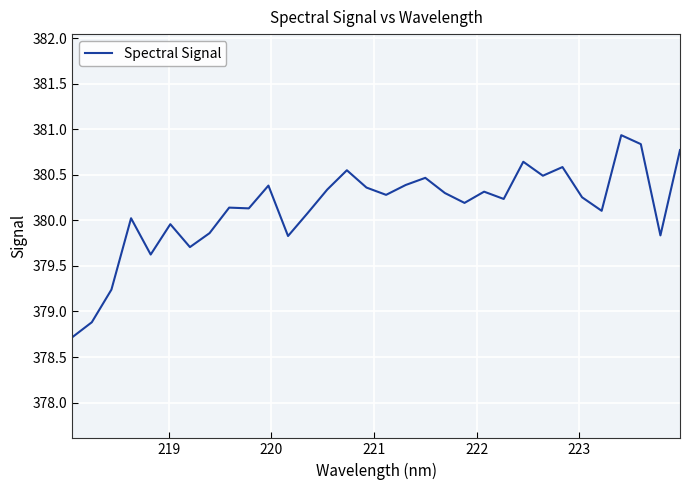

What is the maximum value shown in the chart?

380.9